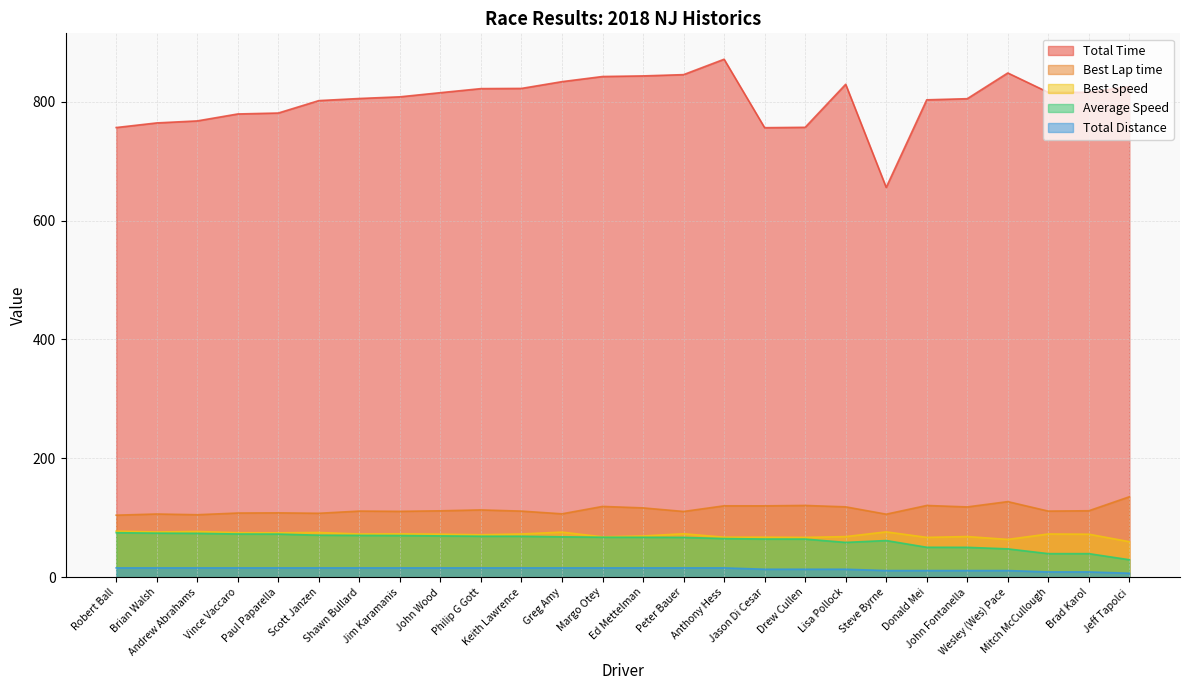

True or false: Total Time has more than 1 points higher than both neighbors.

True